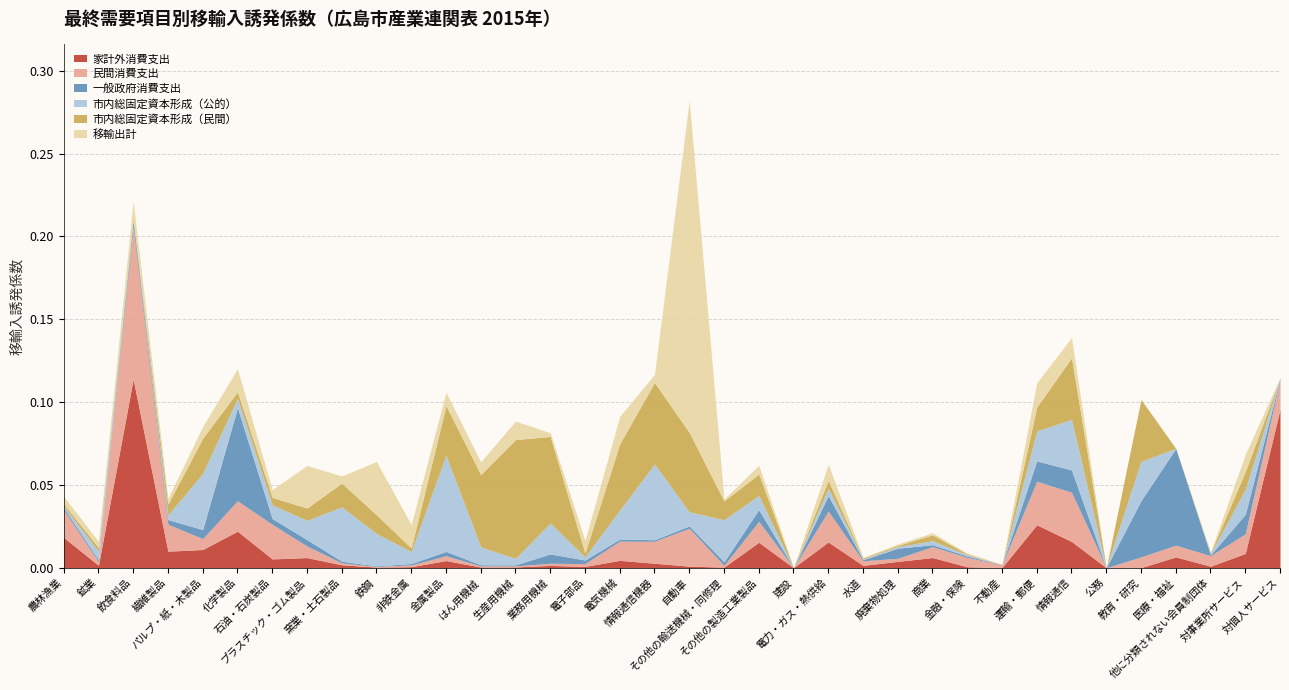

The 移輸出計 series shows 0.0 at 廃棄物処理. True or false?

True